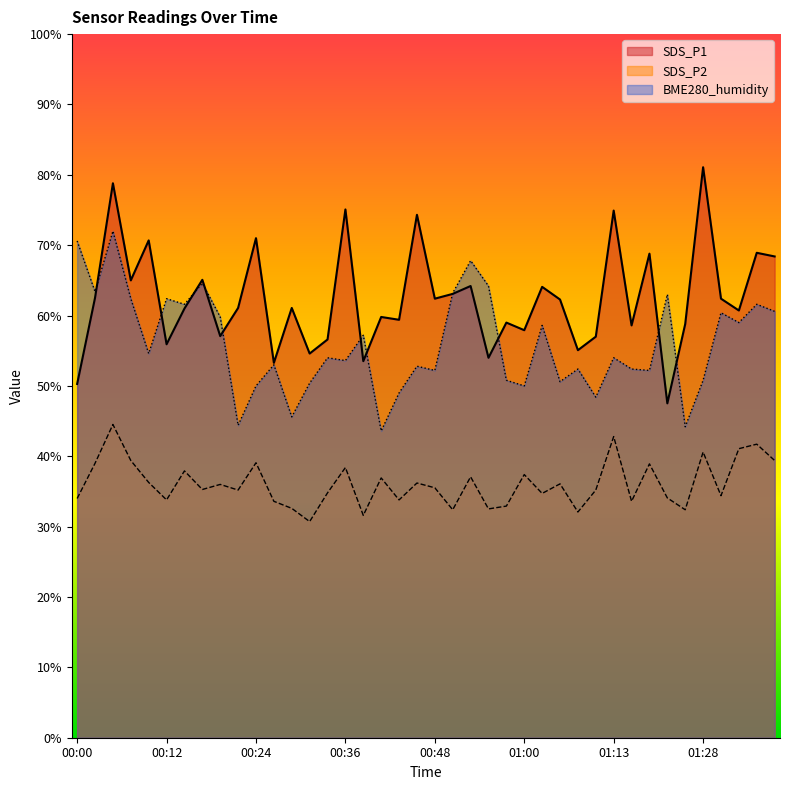

Where is the first local maximum for BME280_humidity?

00:04